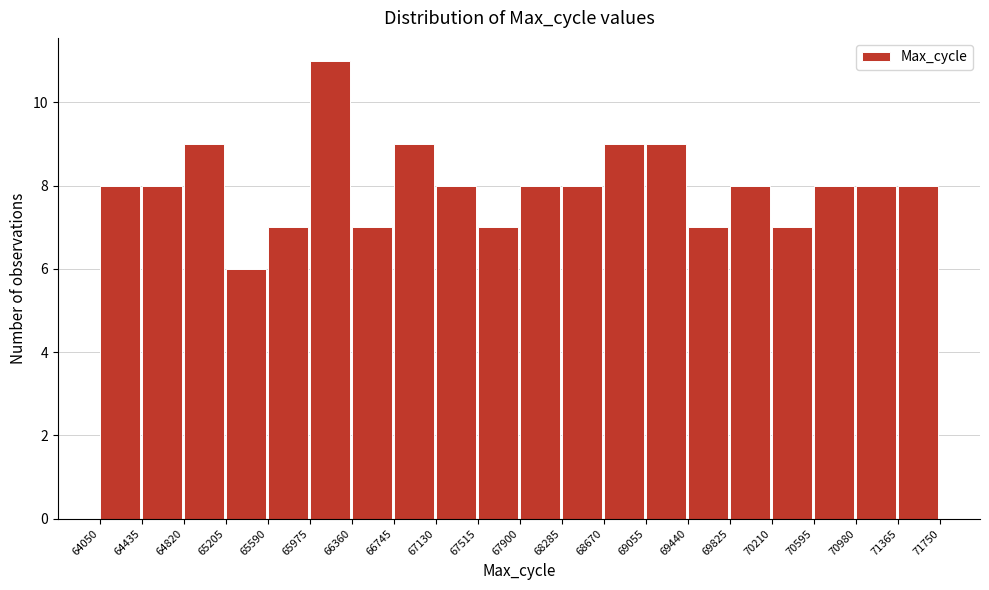

Reading left to right, list every bar in this chart as the range it spans on the x-axis followed by its height. The values are not printed on the chart, so give them approximately, as read against the axis.

64050 to 64435: 8
64435 to 64820: 8
64820 to 65205: 9
65205 to 65590: 6
65590 to 65975: 7
65975 to 66360: 11
66360 to 66745: 7
66745 to 67130: 9
67130 to 67515: 8
67515 to 67900: 7
67900 to 68285: 8
68285 to 68670: 8
68670 to 69055: 9
69055 to 69440: 9
69440 to 69825: 7
69825 to 70210: 8
70210 to 70595: 7
70595 to 70980: 8
70980 to 71365: 8
71365 to 71750: 8